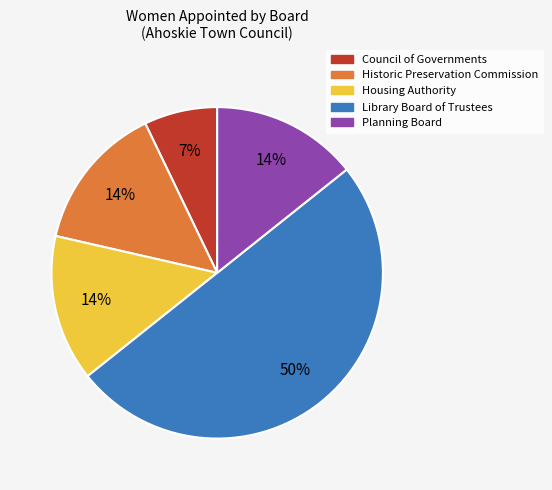

Is Council of Governments the majority of the pie?

No